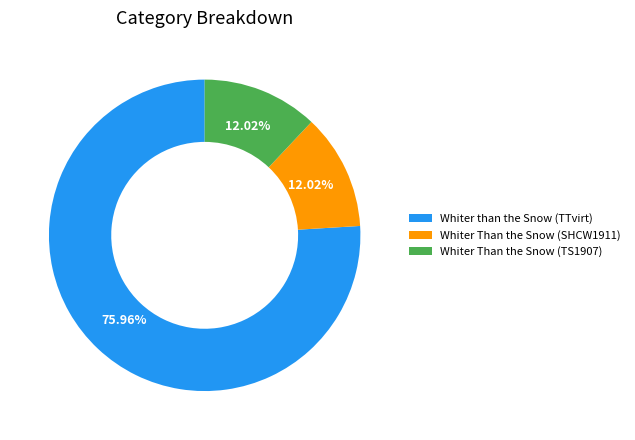

Do Whiter than the Snow (TTvirt) and Whiter Than the Snow (SHCW1911) together represent more than half of the pie?

Yes